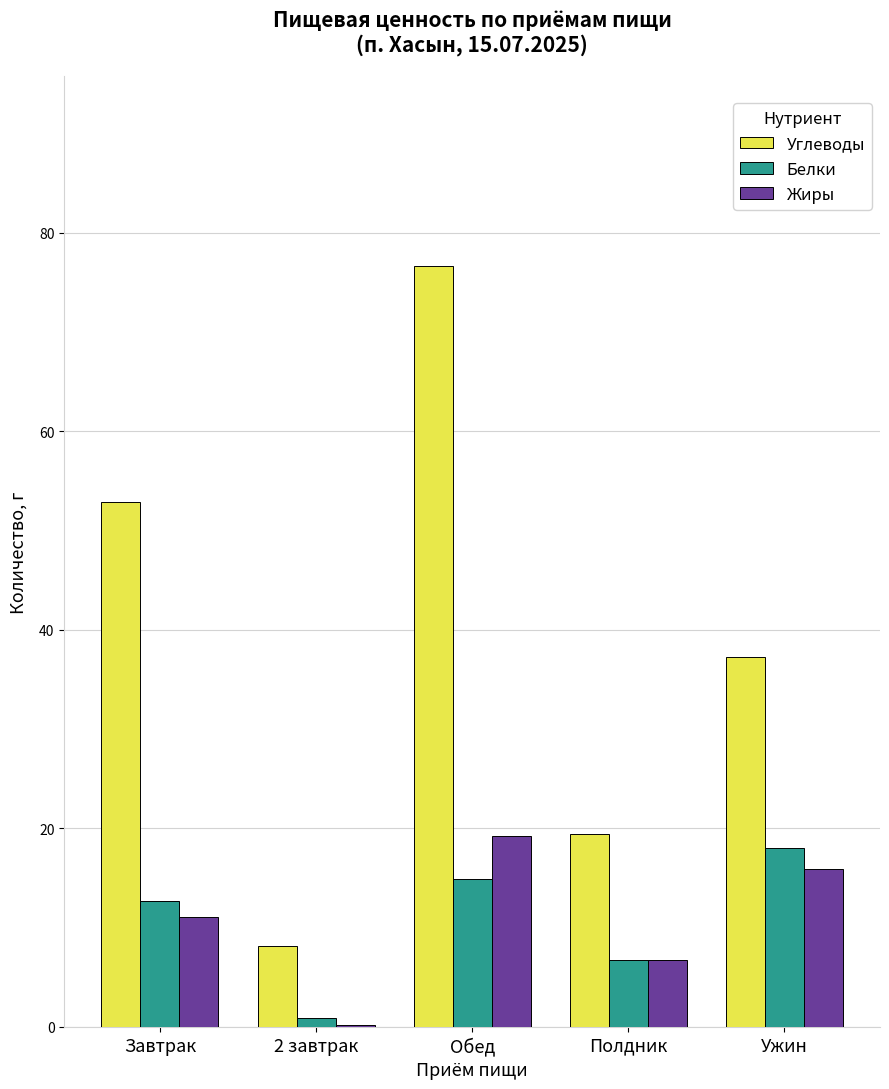

Is the value of Углеводы at Ужин greater than the value of Жиры at Обед?

Yes